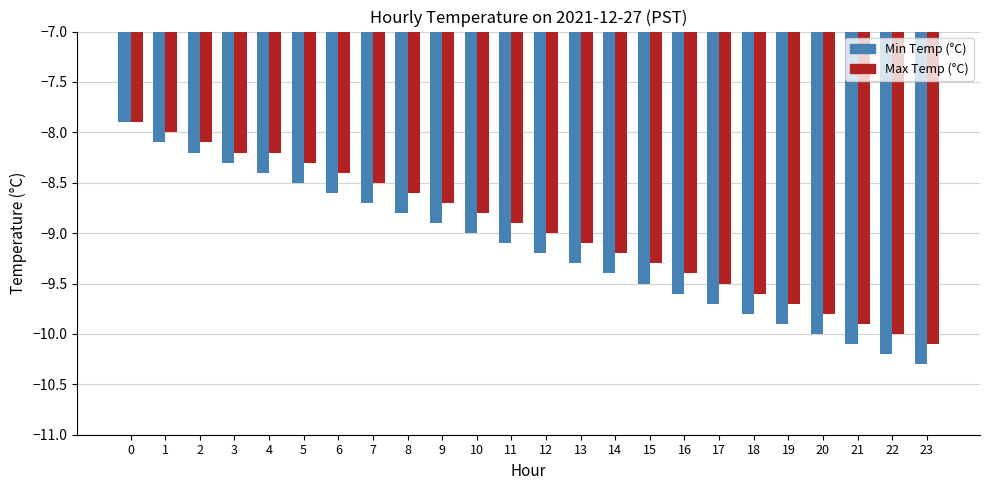

What is the smallest value displayed?

-10.3